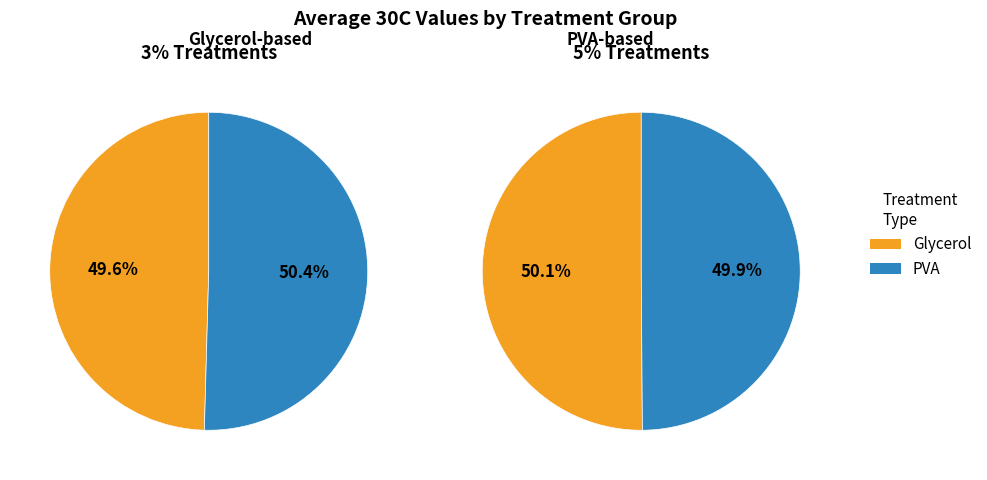

Which has a higher value, 3%glycerol or 5%PVA?

5%PVA